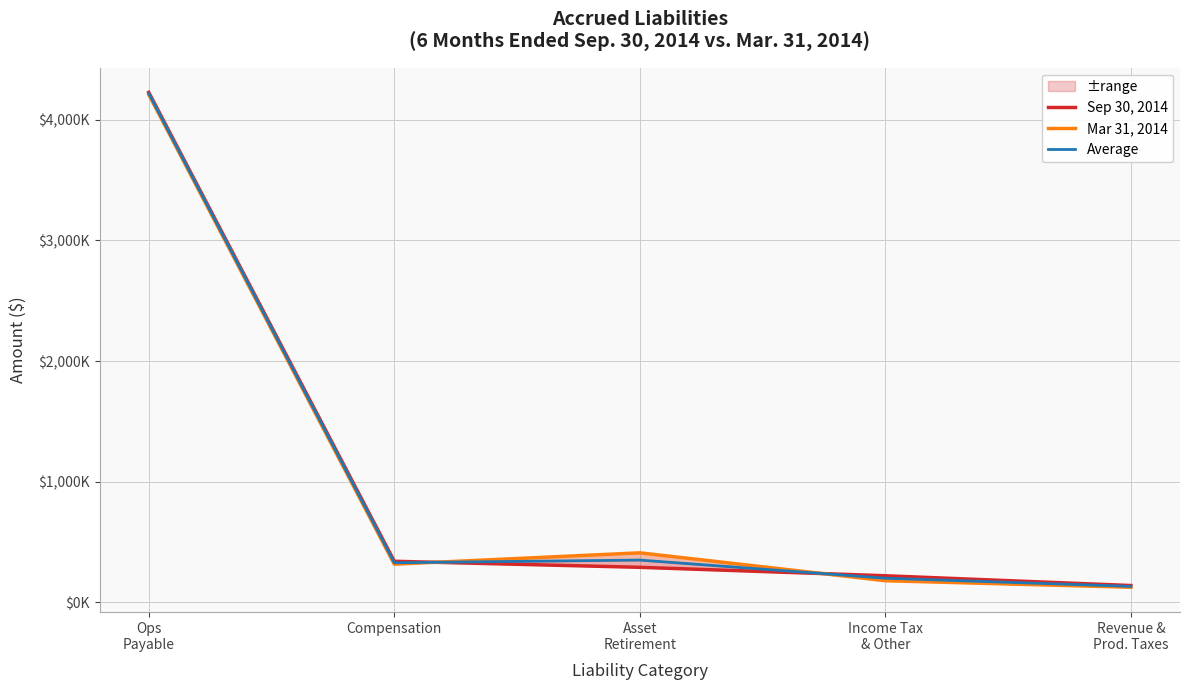

At which label does Mar 31, 2014 first exceed 317000?

Ops
Payable